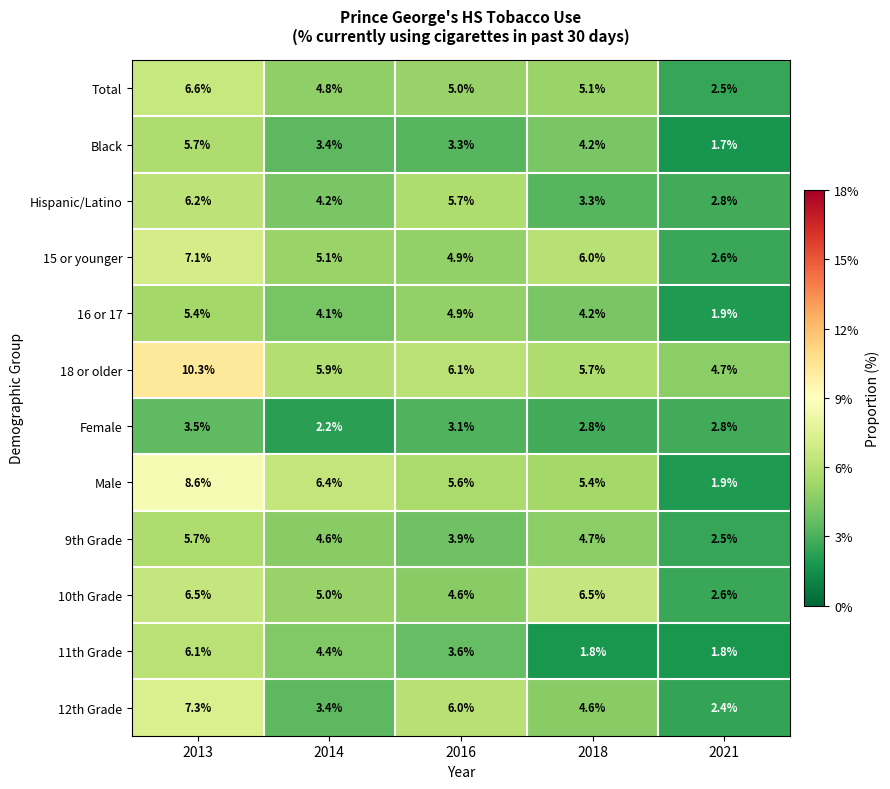

What is the difference between the second highest and minimum values in the Black series?

2.5